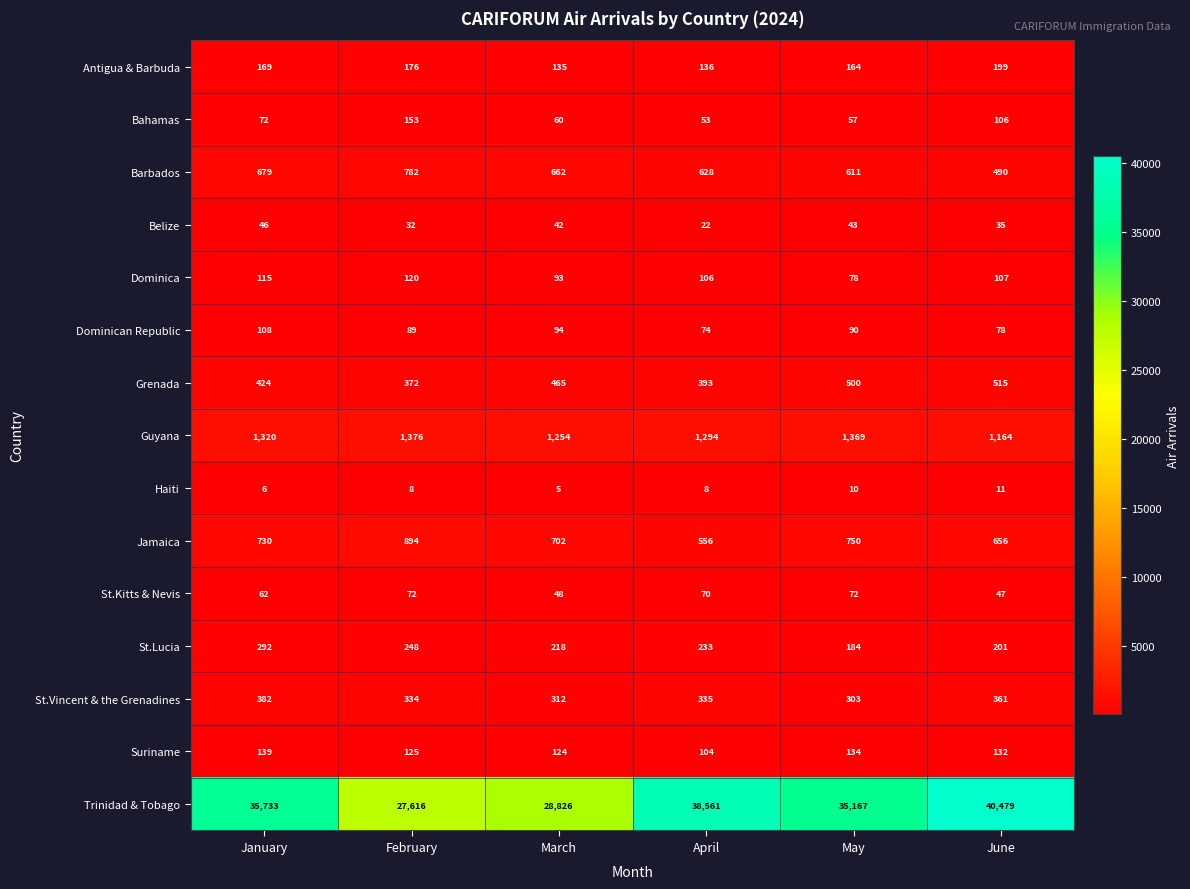

Between January and May, which series saw the biggest shift?

Trinidad & Tobago